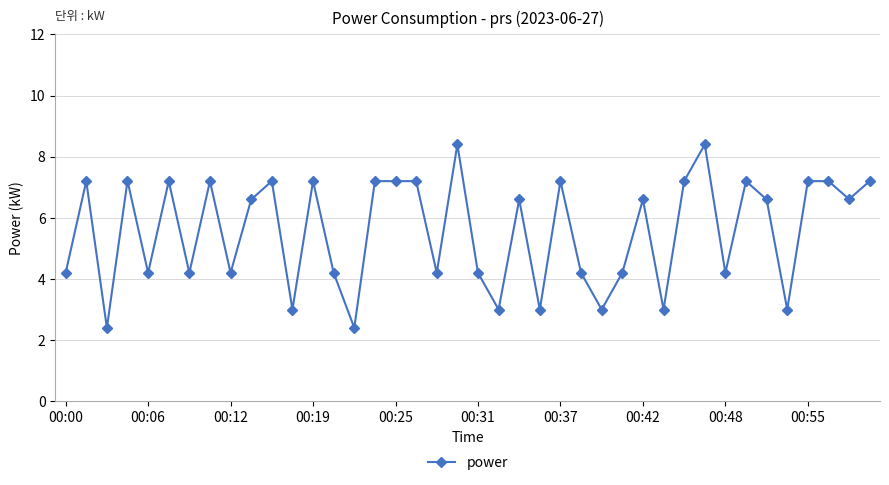

What is the minimum value shown in the chart?

2.4